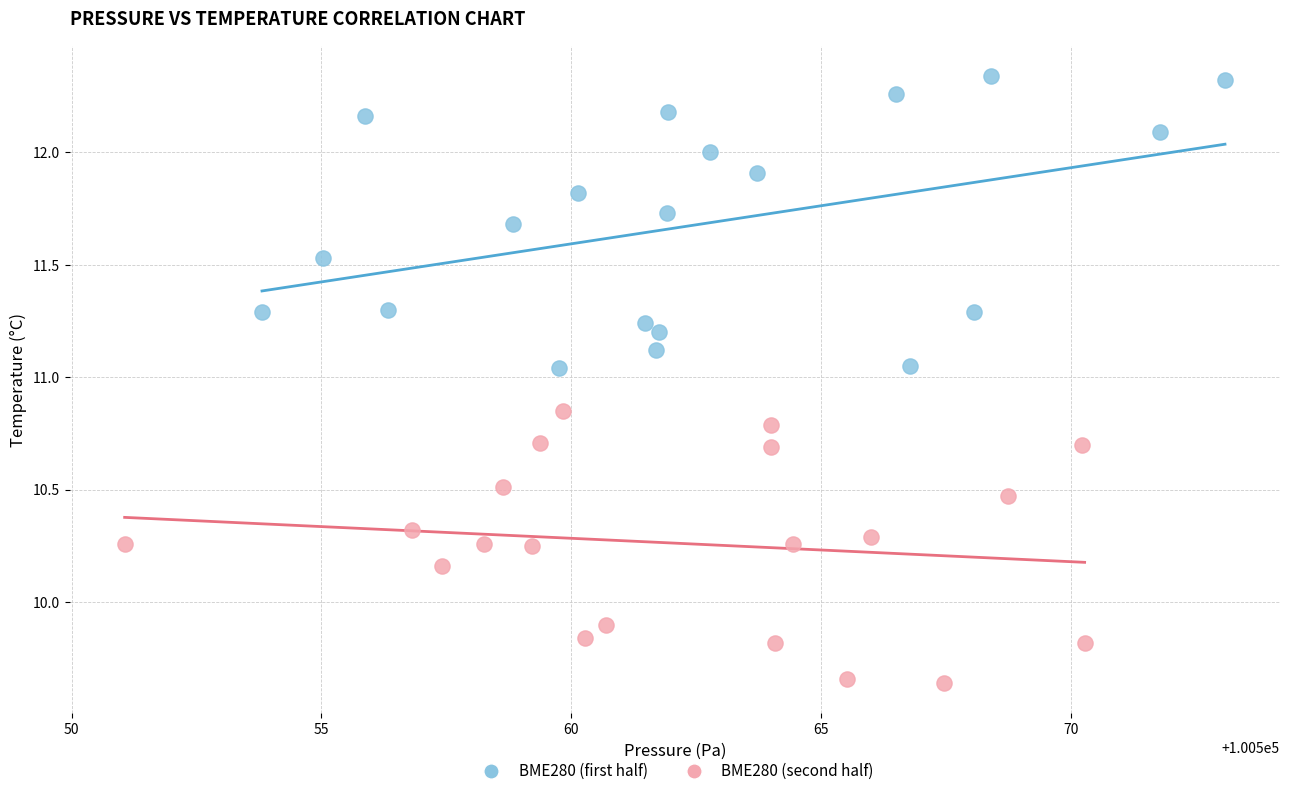

Which series reaches the maximum Y coordinate?

BME280 (first half)